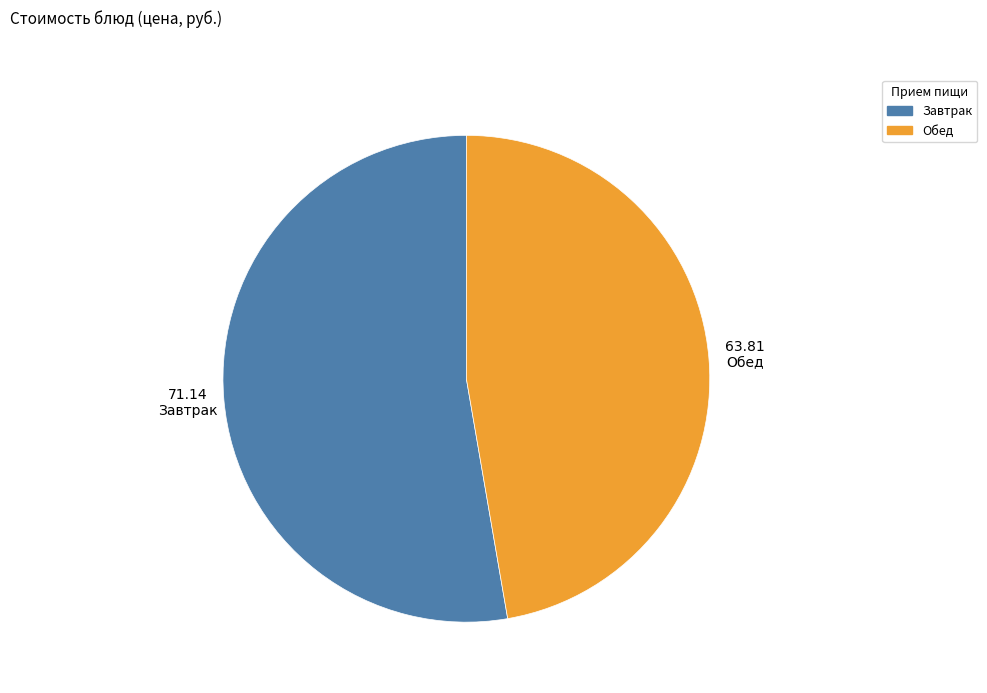

Is there a majority slice in this chart?

Yes